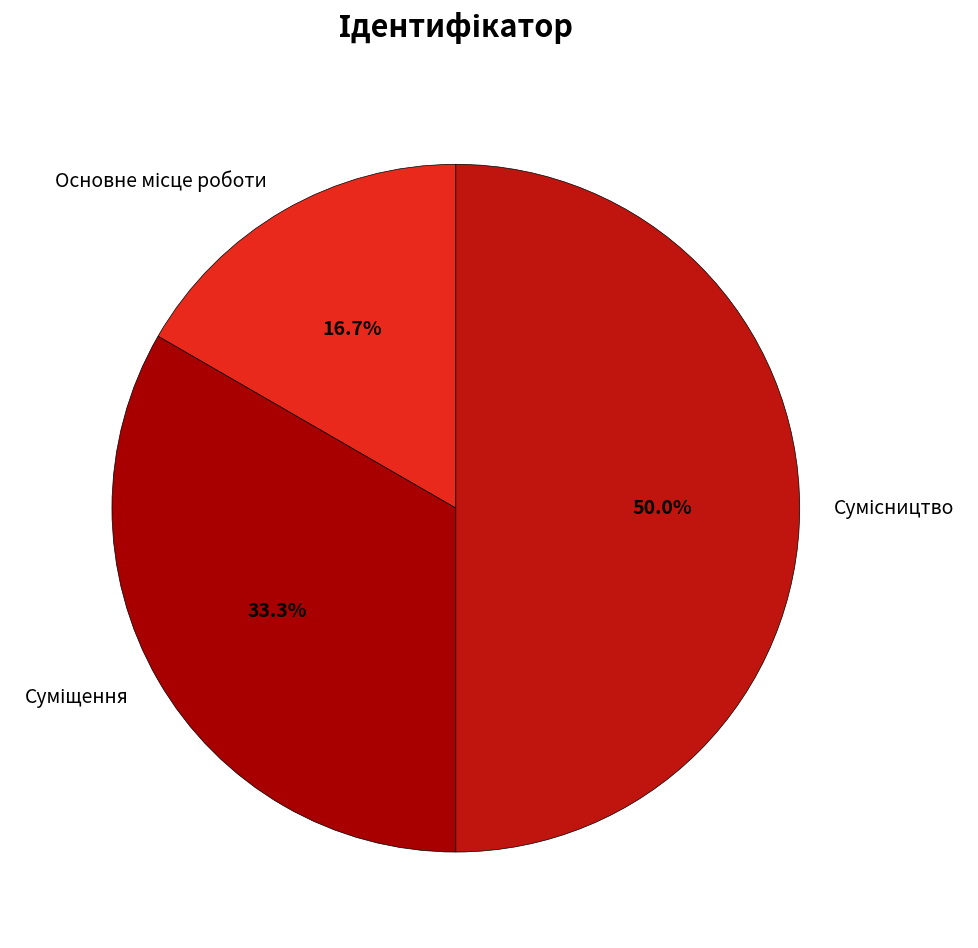

Count the number of slices in the pie.

3